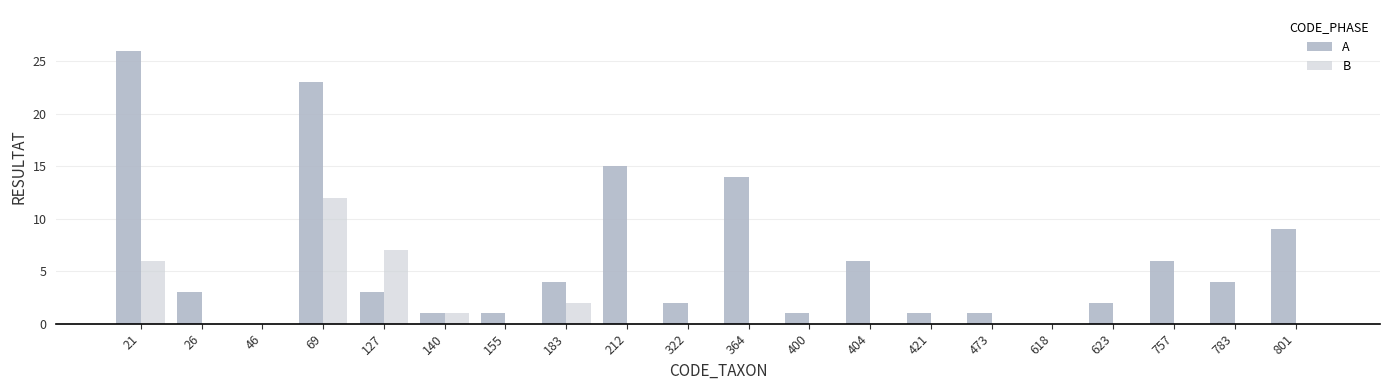

At which label is B closest to 6?

21